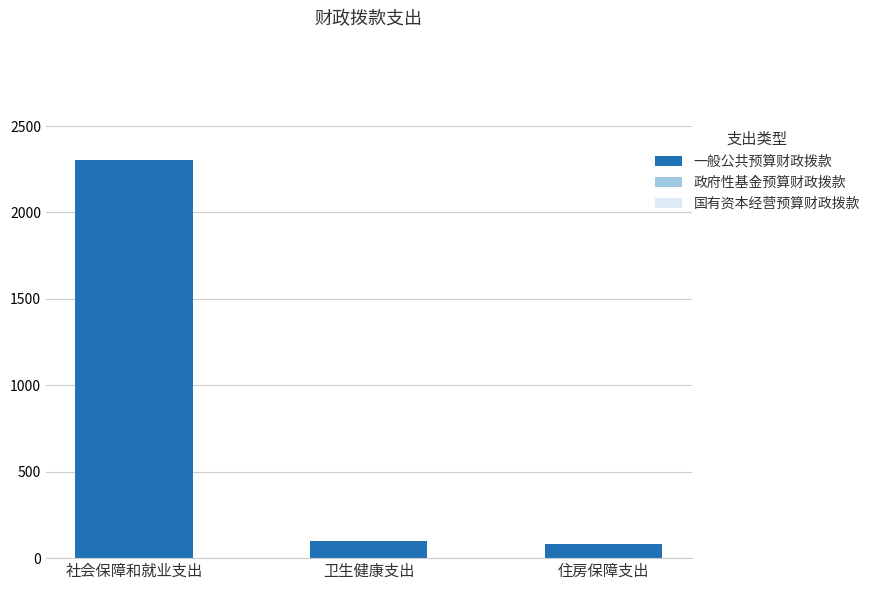

Approximately how many times larger is the value at 社会保障和就业支出 compared to 住房保障支出?

27.7